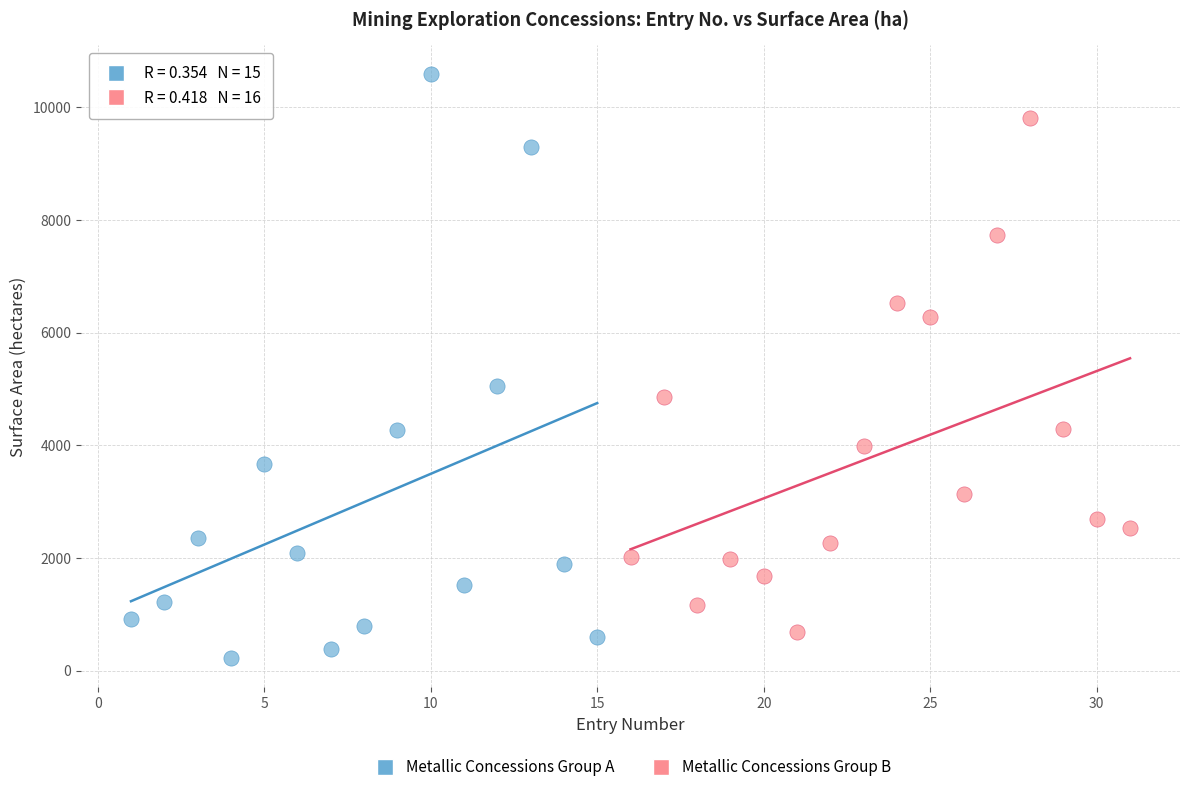

Which series contains the highest Y value?

Metallic Concessions Group A